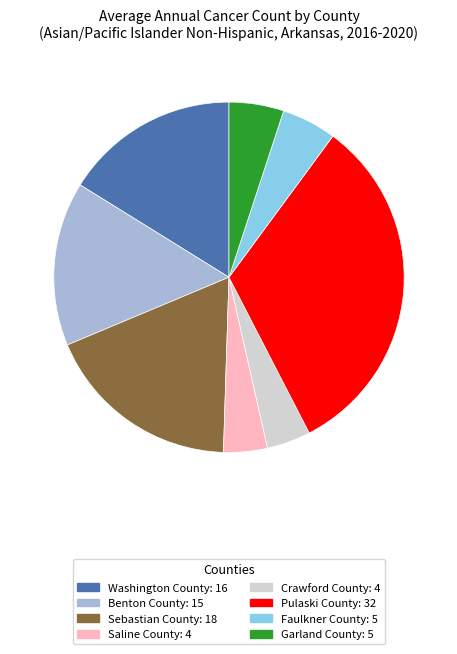

Which slice is the largest?

Pulaski County